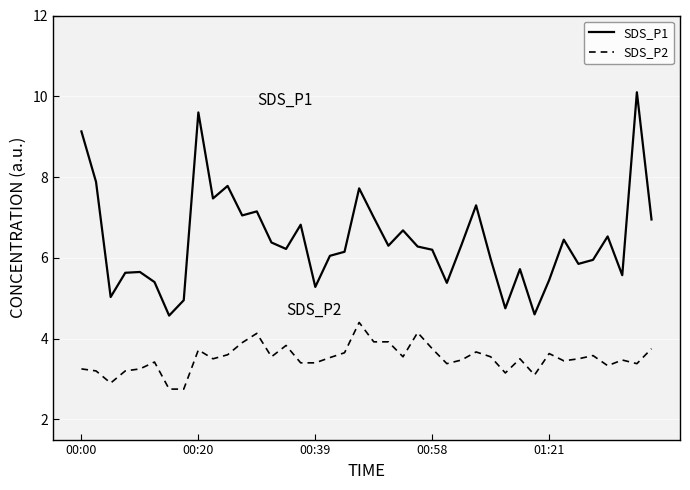

What is the maximum value shown in the chart?

10.1